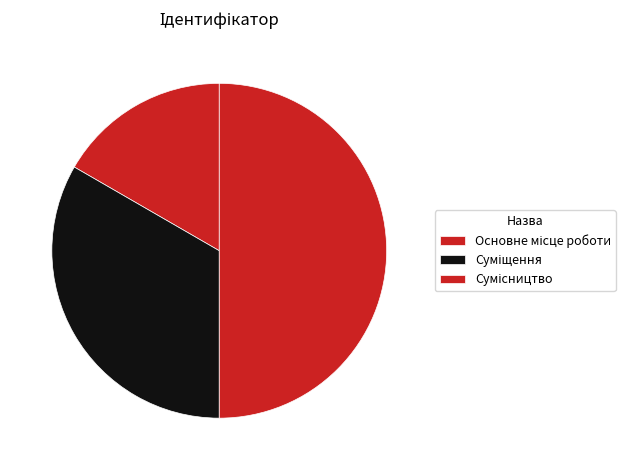

How many segments does this pie chart have?

3